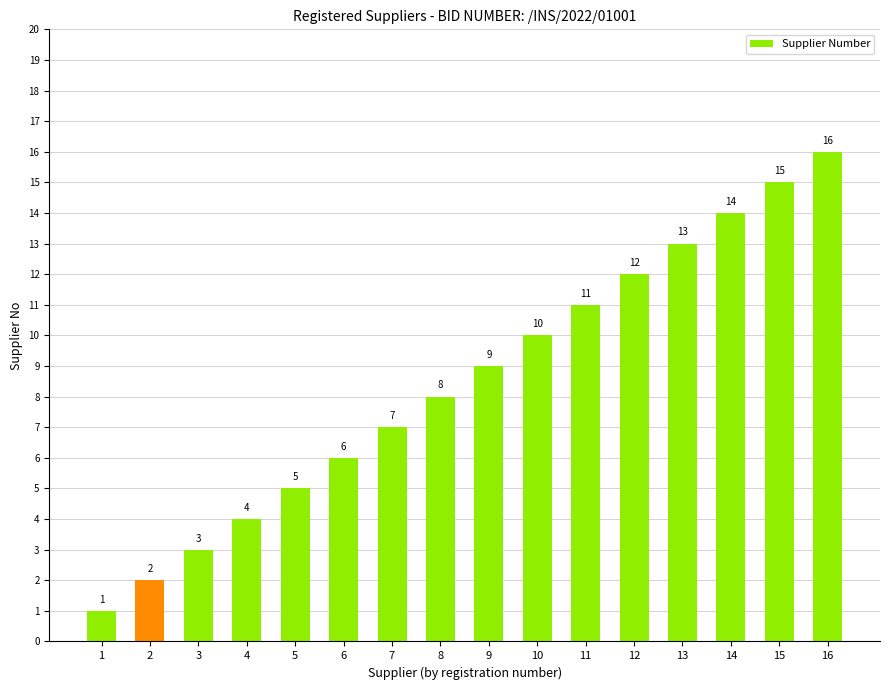

What is the sum of the values at 14 and 13?

27